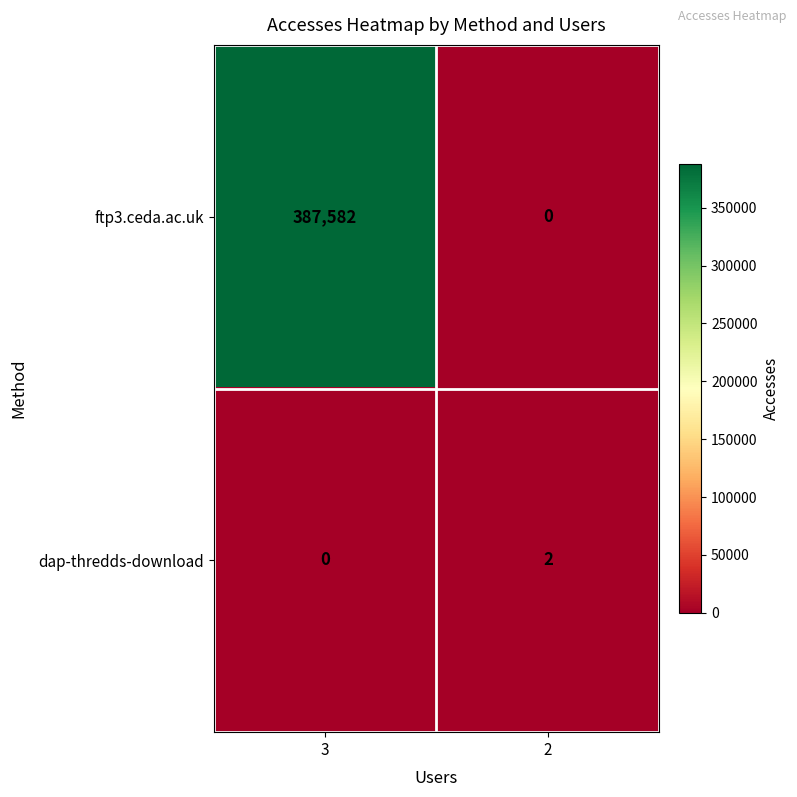

Which series has the widest spread of values?

ftp3.ceda.ac.uk